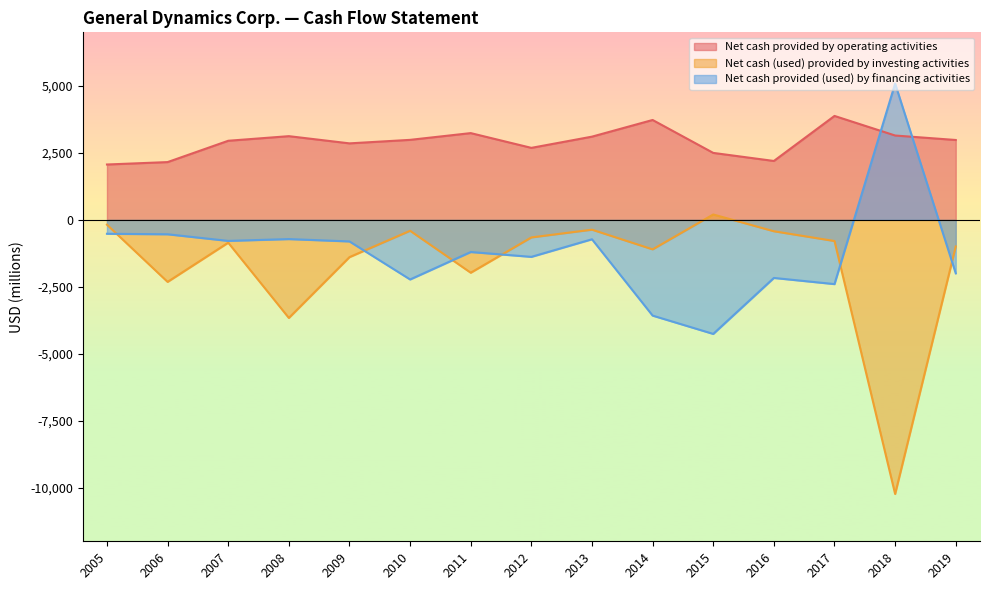

Is the value of Net cash provided (used) by financing activities at 2009 greater than the value of Net cash (used) provided by investing activities at 2015?

No